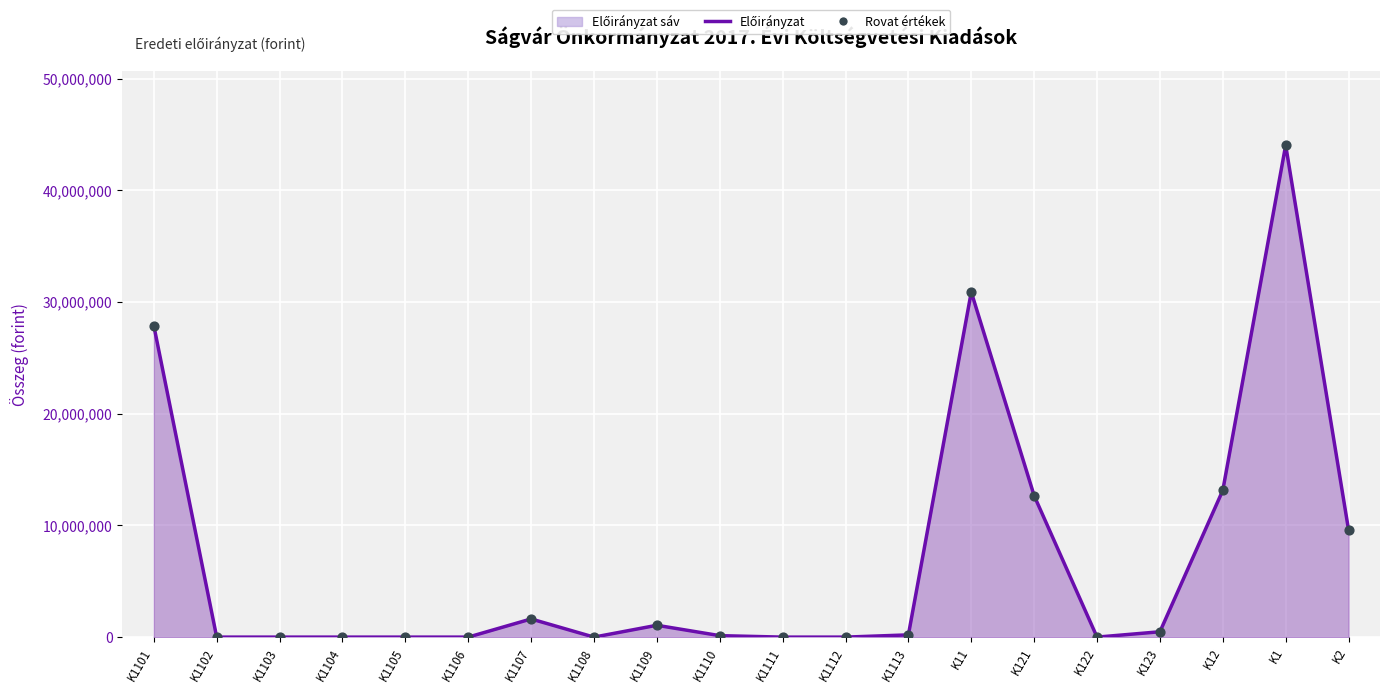

Is this an area chart (filled region under the line)?

Yes